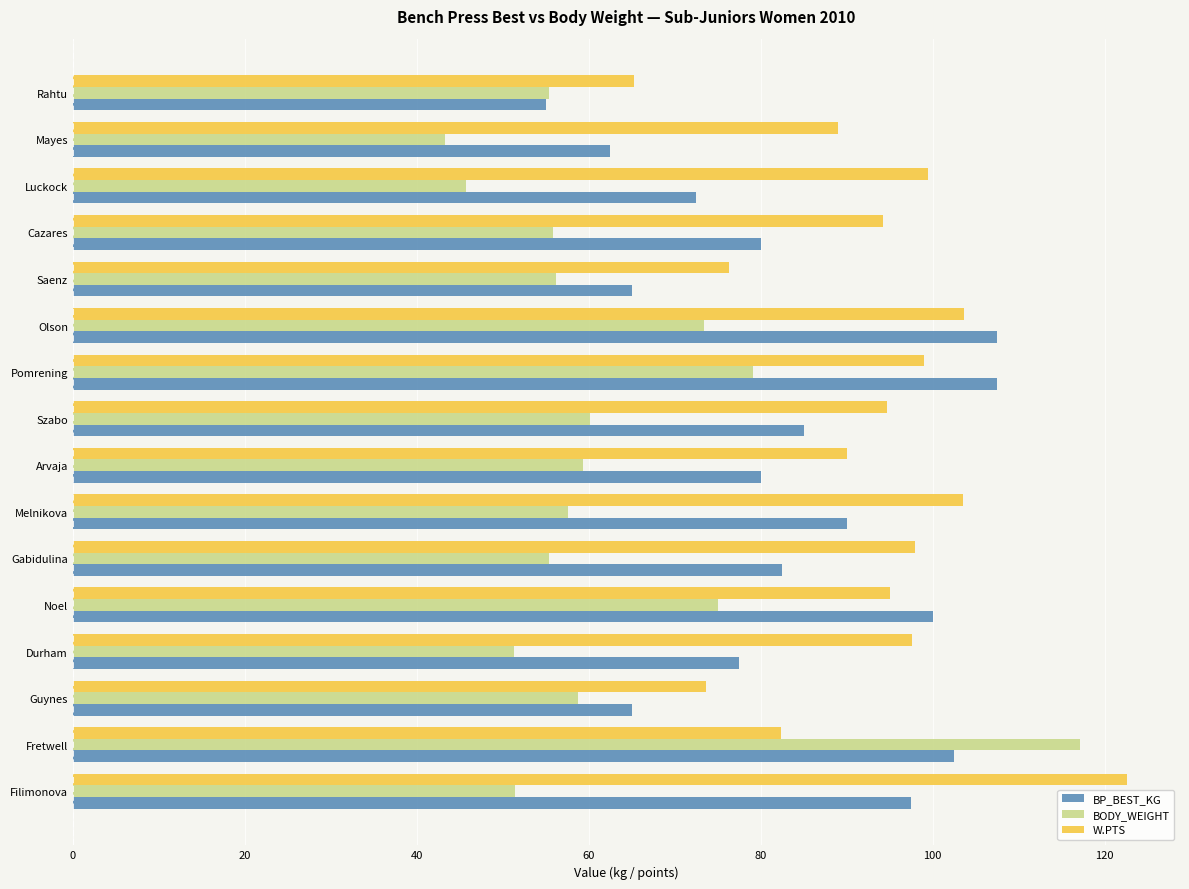

List the series in order of their peak value, highest first.

W.PTS, BODY_WEIGHT, BP_BEST_KG